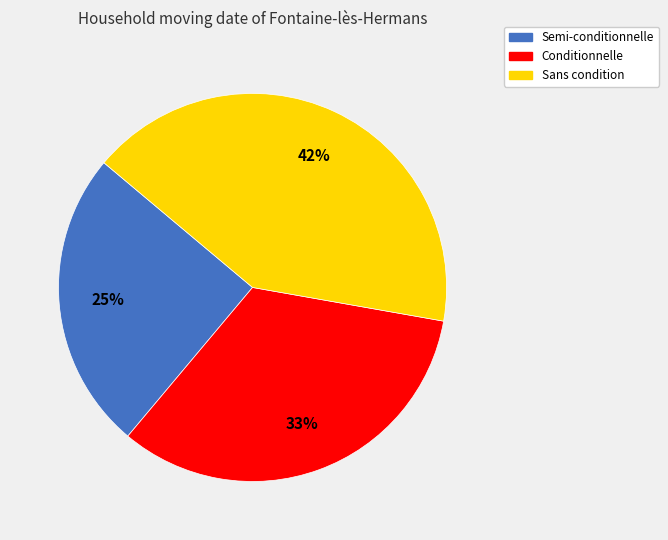

True or false: Semi-conditionnelle accounts for 25% of the total.

True